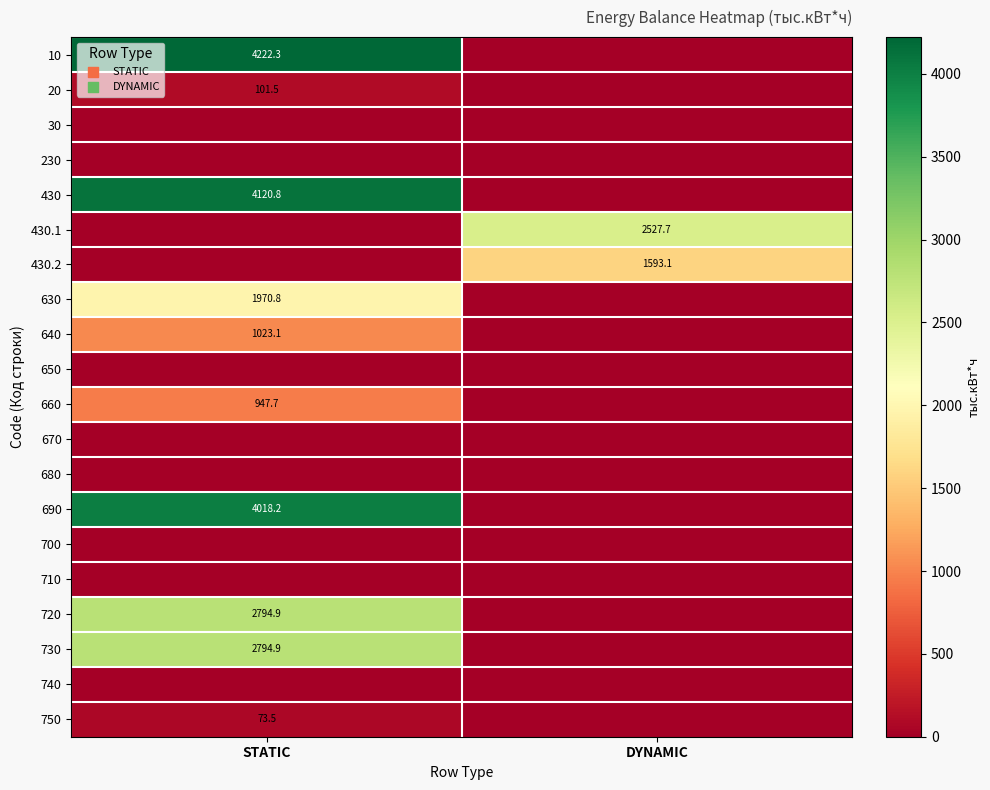

True or false: 430.1 has a value of 4153.9 at DYNAMIC.

False